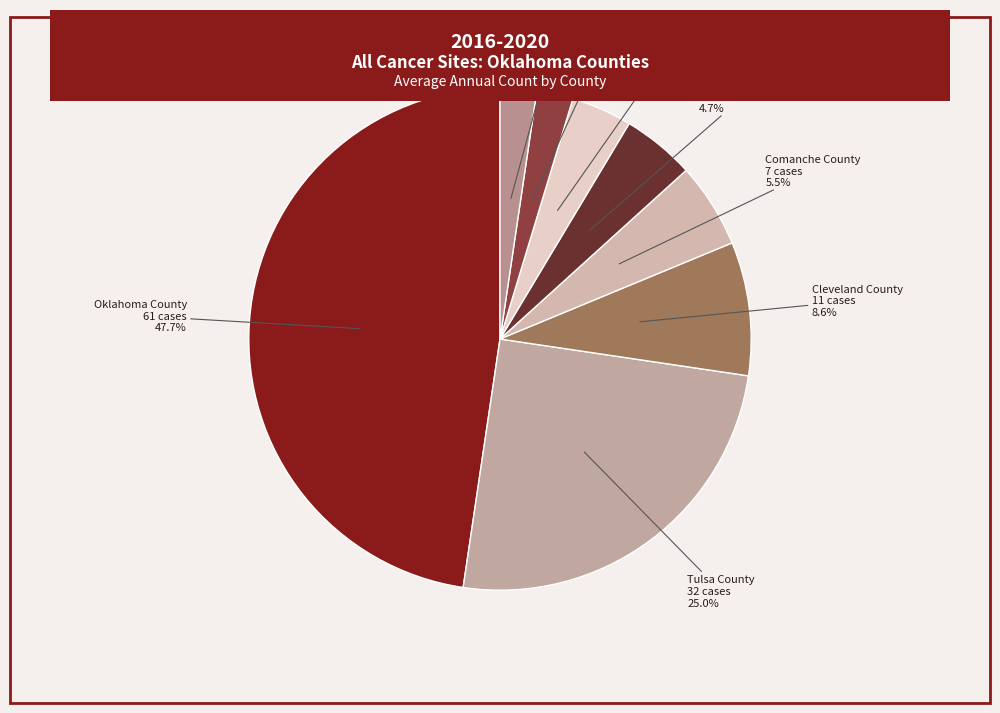

Between Comanche County and Canadian County, which is larger?

Comanche County